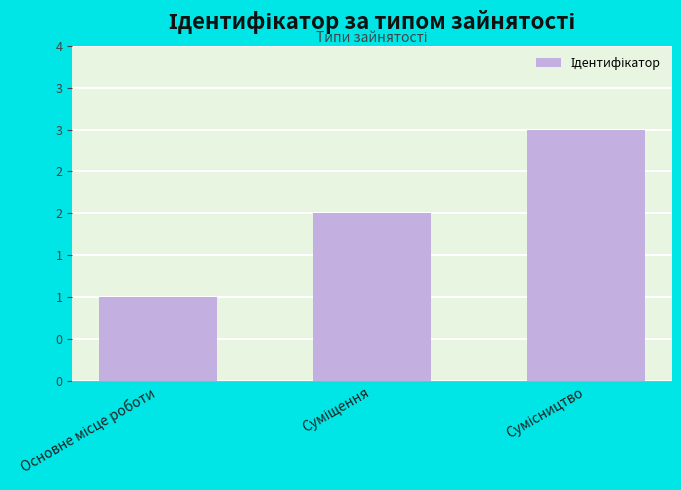

The value at Суміщення is 3. True or false?

False